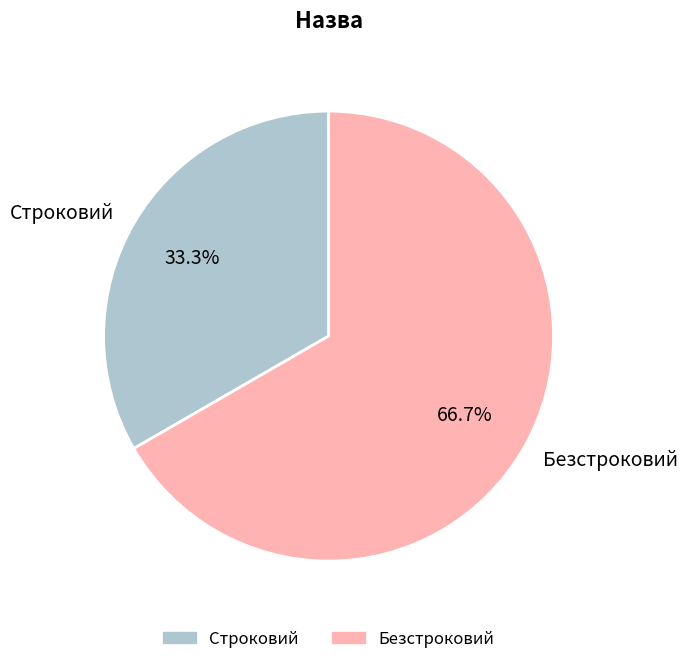

What is the total percentage of Безстроковий and Строковий?

100.0%